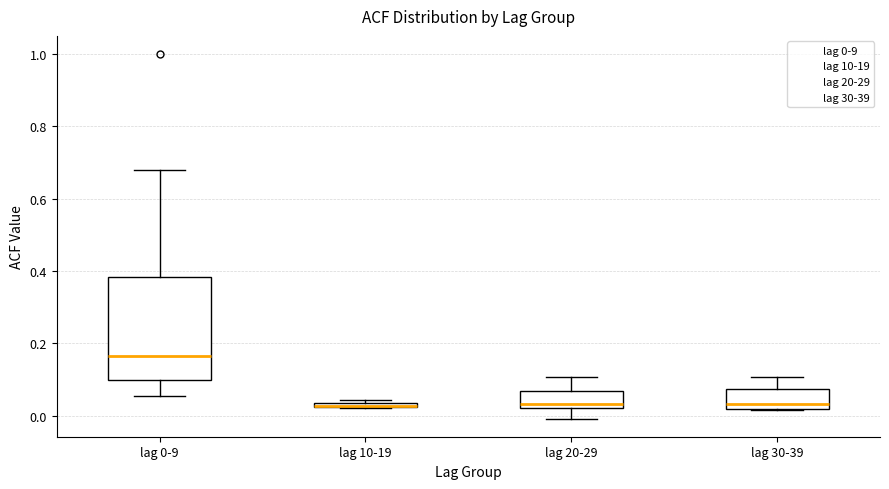

Comparing the boxes themselves (not the whiskers), which one is the tallest?

lag 0-9